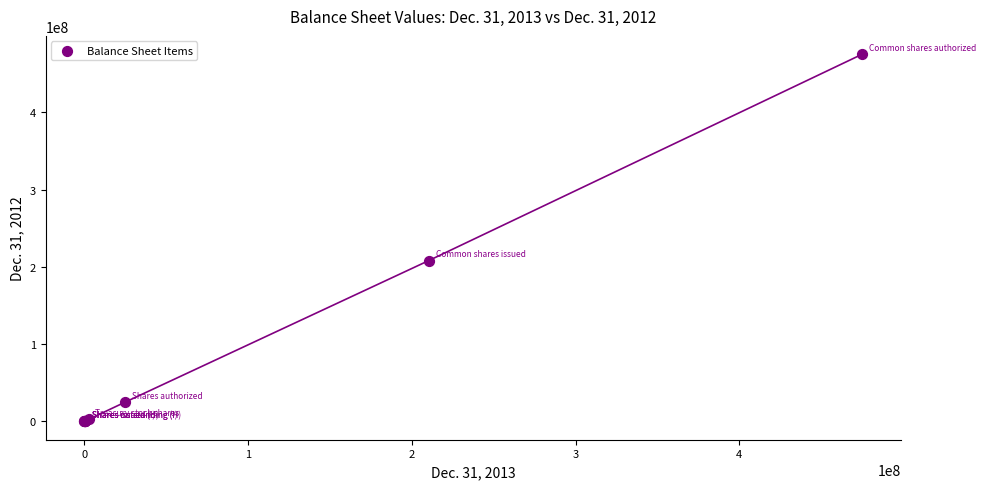

What Y value in the scatter plot is closest to 237500000?

208063486.0